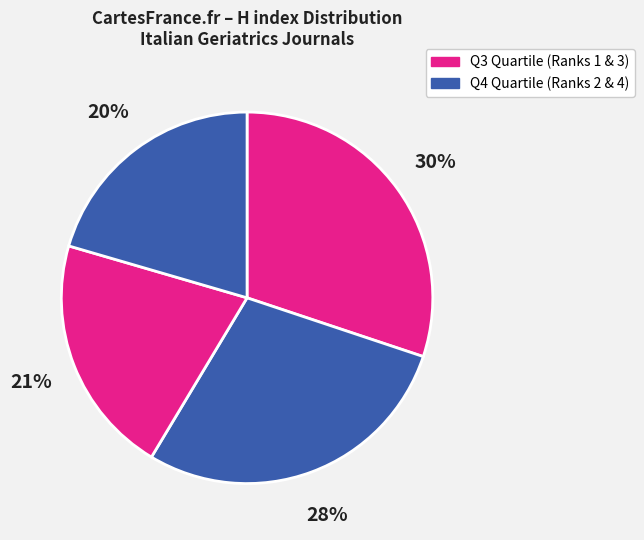

Count the number of slices in the pie.

4